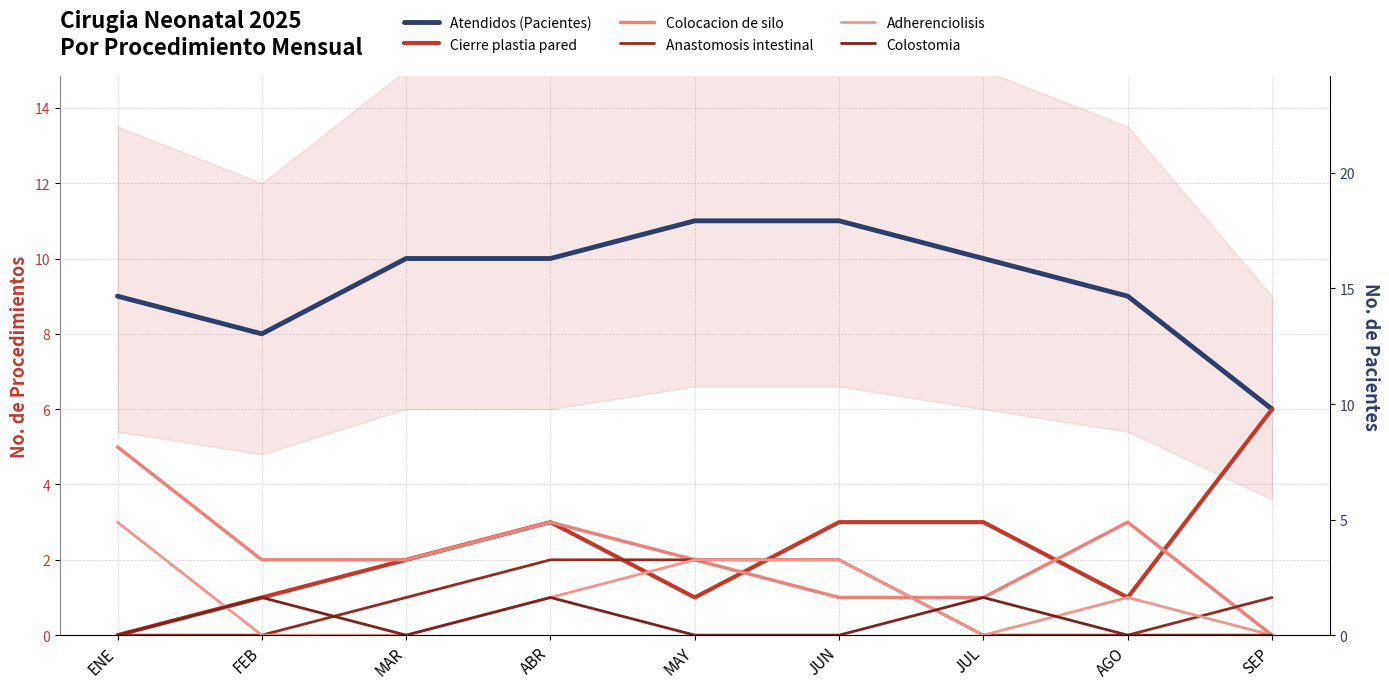

Which category has the highest value across all series?

MAY